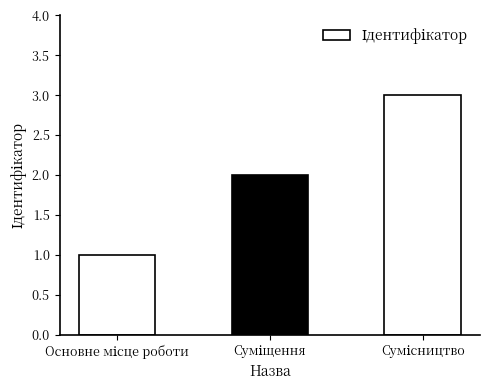

What is the greatest value displayed?

3